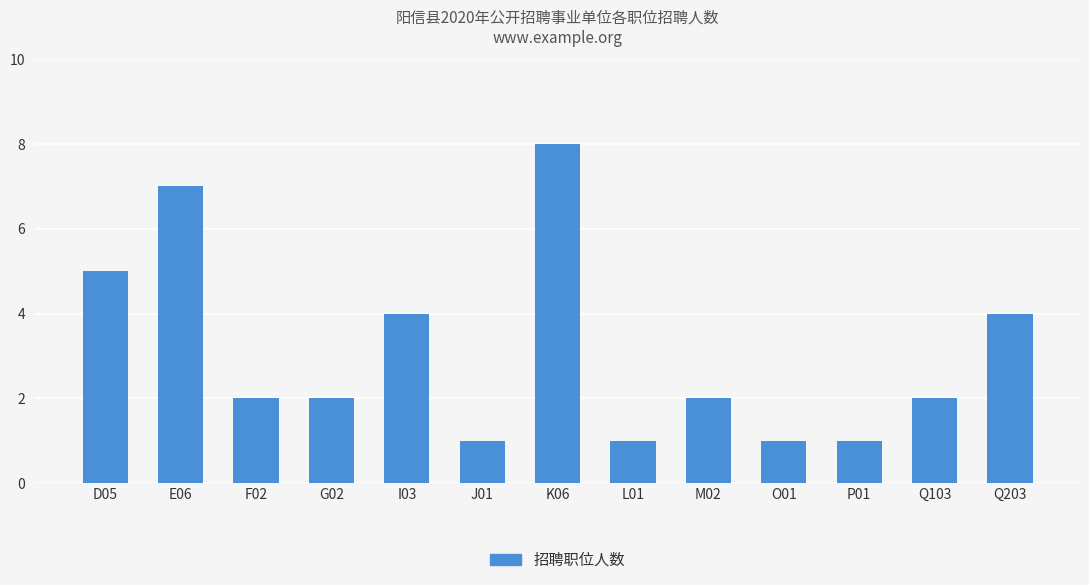

Which has a higher value, L01 or F02?

F02